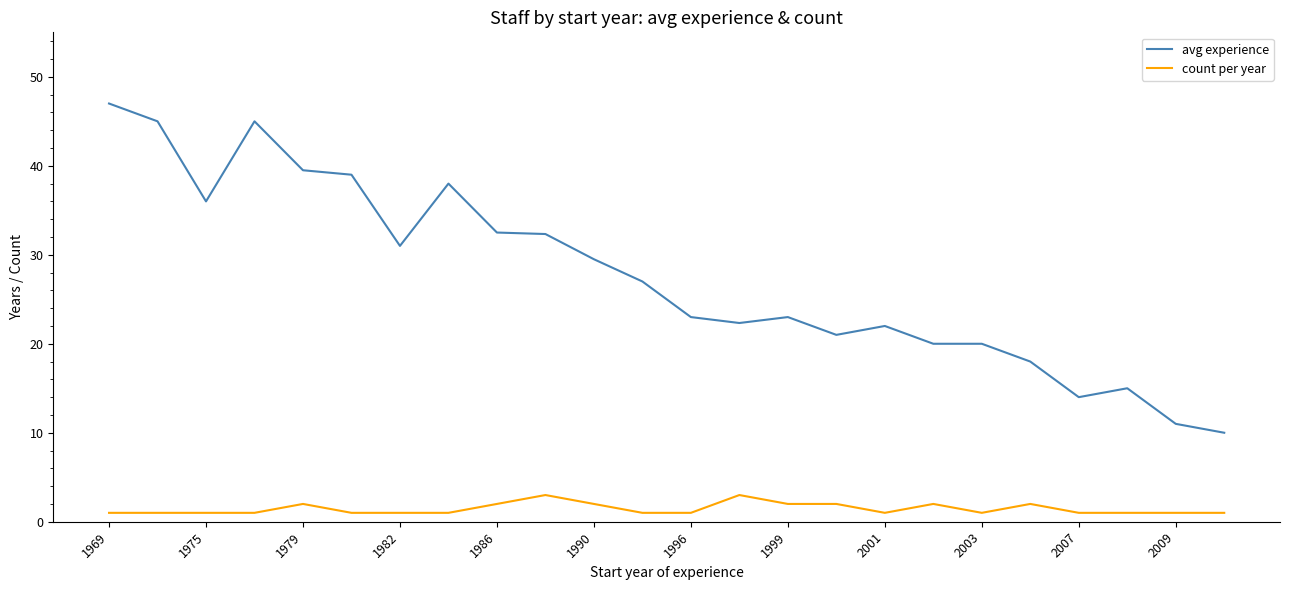

True or false: count per year and avg experience intersect in this chart.

False